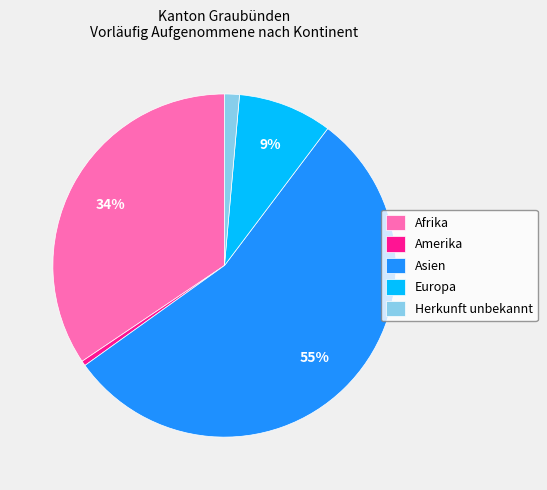

What percentage is the Europa slice, to the nearest percent?

9%